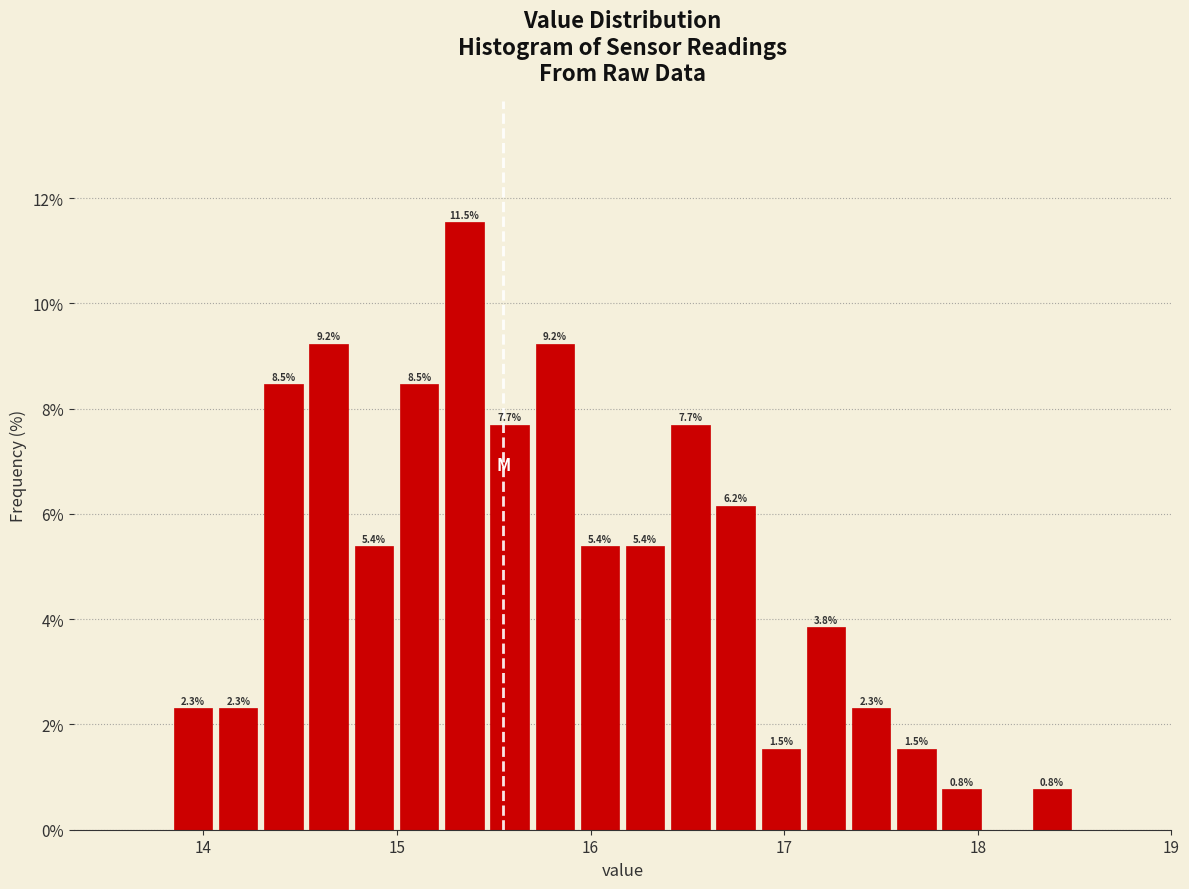

Around what value on the x-axis is the tallest bar? Give the approximate position of its centre, as read against the axis.

15.3